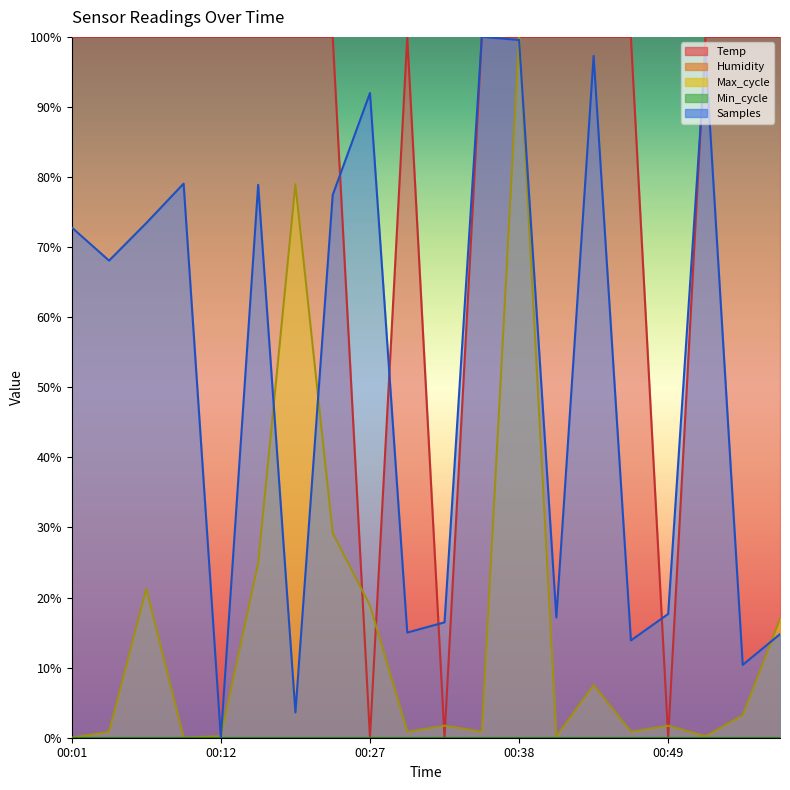

Reading left to right, list all the values displayed in this chart.

Temp: 00:01=100.0	00:04=100.0	00:07=100.0	00:09=100.0	00:12=100.0	00:18=100.0	00:21=100.0	00:24=100.0	00:27=0.0	00:30=100.0	00:32=0.0	00:35=100.0	00:38=100.0	00:41=100.0	00:44=100.0	00:46=100.0	00:49=0.0	00:52=100.0	00:55=100.0	00:58=100.0
Max_cycle: 00:01=0.0	00:04=0.9	00:07=21.2	00:09=0.0	00:12=0.2	00:18=24.9	00:21=79.0	00:24=29.2	00:27=18.9	00:30=0.9	00:32=1.7	00:35=0.9	00:38=100.0	00:41=0.2	00:44=7.5	00:46=0.9	00:49=1.7	00:52=0.2	00:55=3.2	00:58=17.0
Samples: 00:01=72.8	00:04=68.1	00:07=73.4	00:09=79.1	00:12=0.0	00:18=78.9	00:21=3.6	00:24=77.4	00:27=92.0	00:30=15.0	00:32=16.5	00:35=100.0	00:38=99.6	00:41=17.2	00:44=97.3	00:46=13.9	00:49=17.7	00:52=97.9	00:55=10.4	00:58=14.8